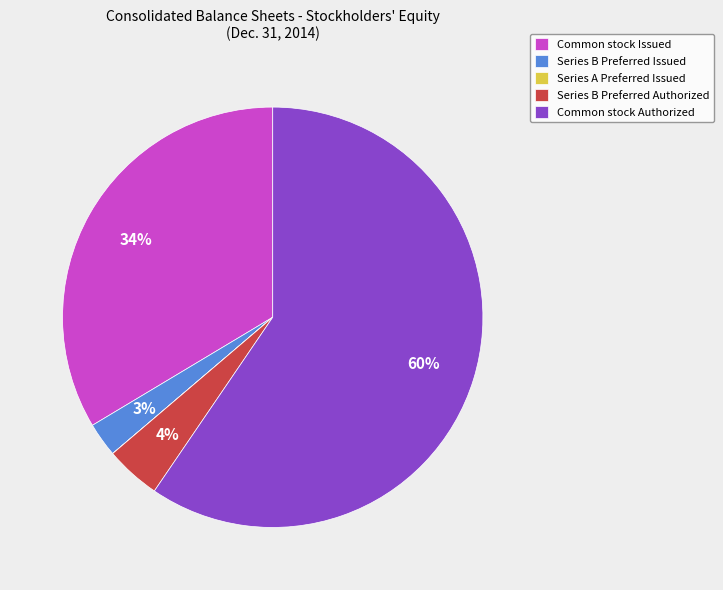

What is the largest slice in the pie chart?

Common stock Authorized